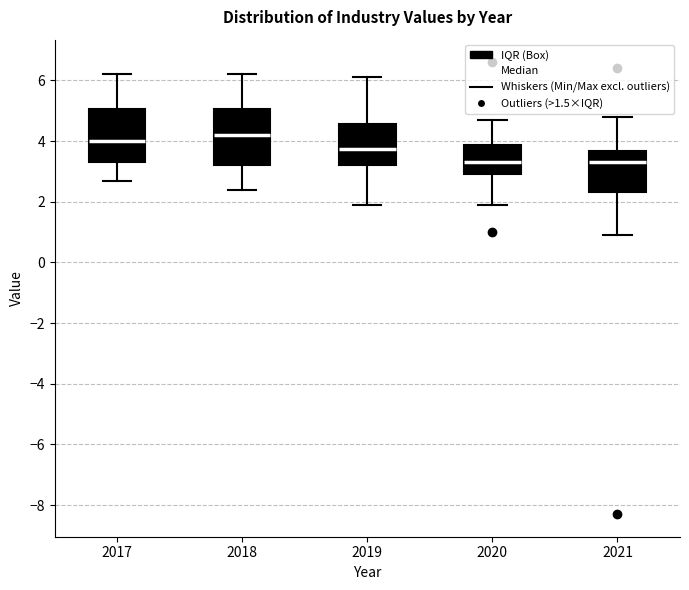

Reading left to right, read every box against the y-axis: the position of its median line, the range the box covers, and the ends of its whiskers. The values are not printed on the chart, so give them approximately, as read against the axis.

2017: median 4.0, box 3.4 to 5.0, whiskers 2.8 to 6.2
2018: median 4.2, box 3.2 to 5.0, whiskers 2.4 to 6.2
2019: median 3.8, box 3.2 to 4.6, whiskers 2.0 to 6.2
2020: median 3.4, box 3.0 to 3.8, whiskers 2.0 to 4.8
2021: median 3.4, box 2.4 to 3.6, whiskers 1.0 to 4.8